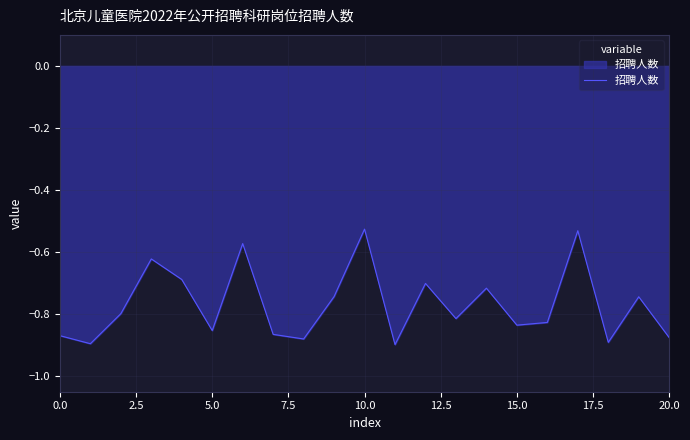

What is the difference between the maximum and minimum values?

0.4